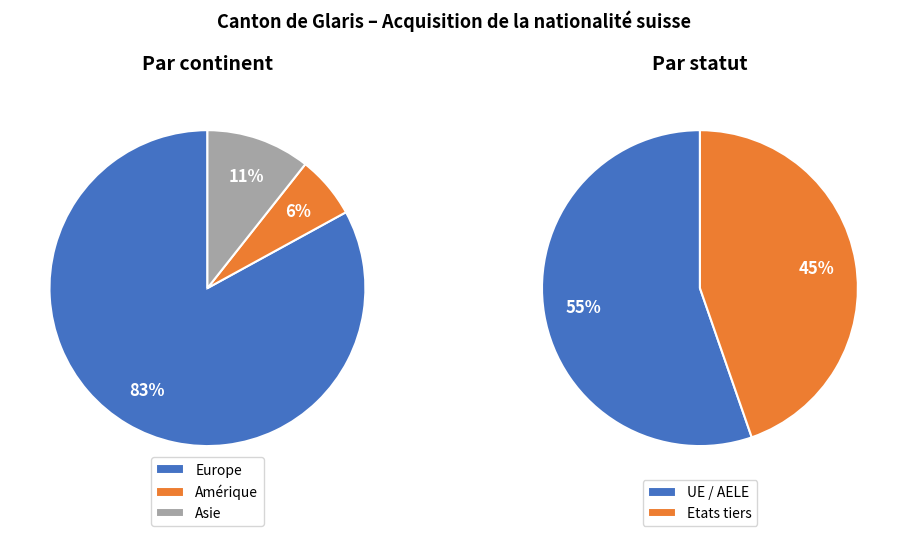

Is it true that Asie is 11% of the pie?

True